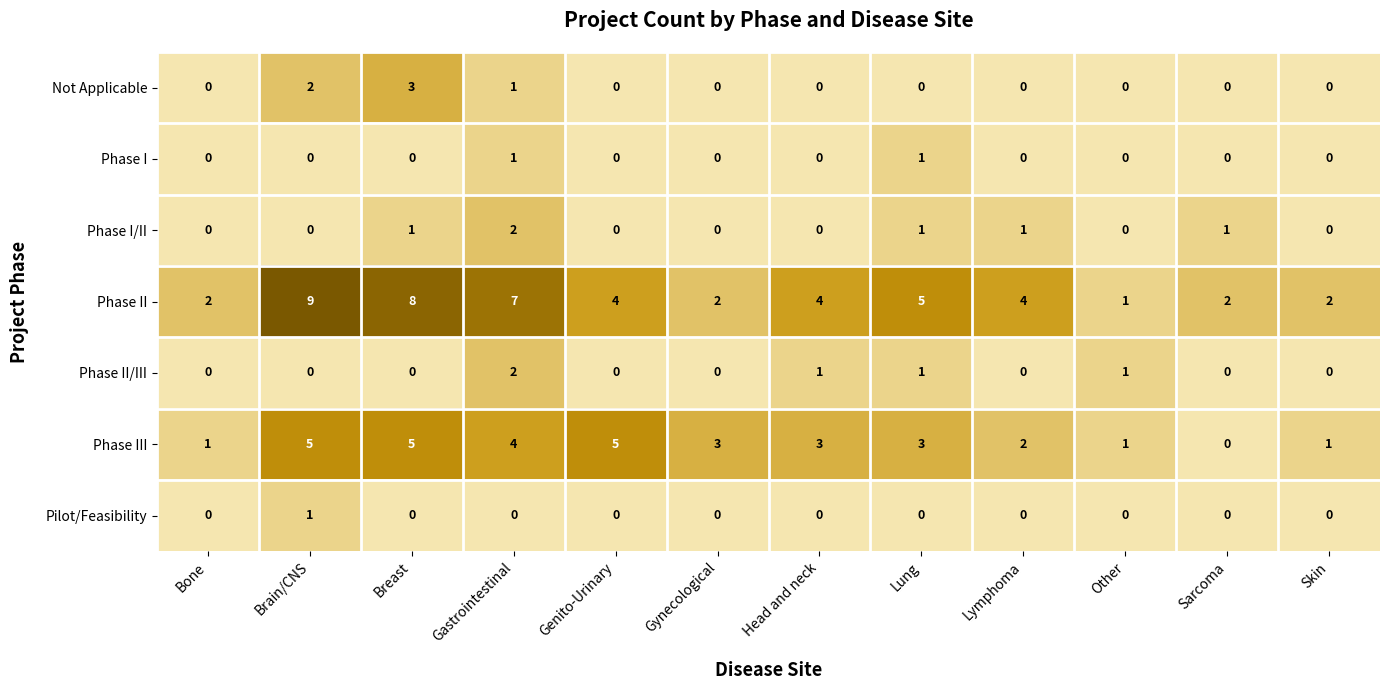

At which label does Phase II reach its minimum?

Other